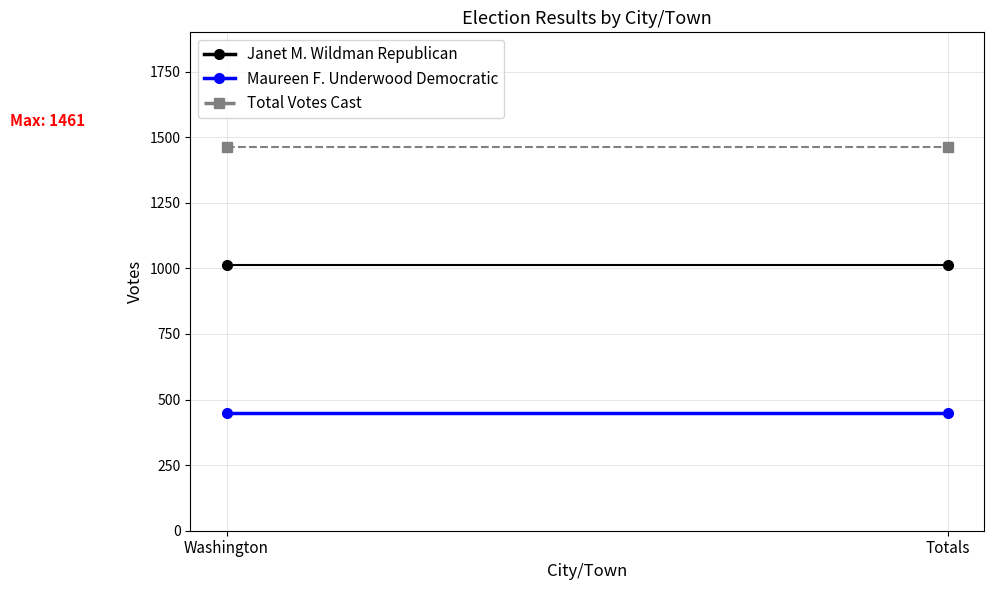

What is the label of the 1st point from the left?

Washington